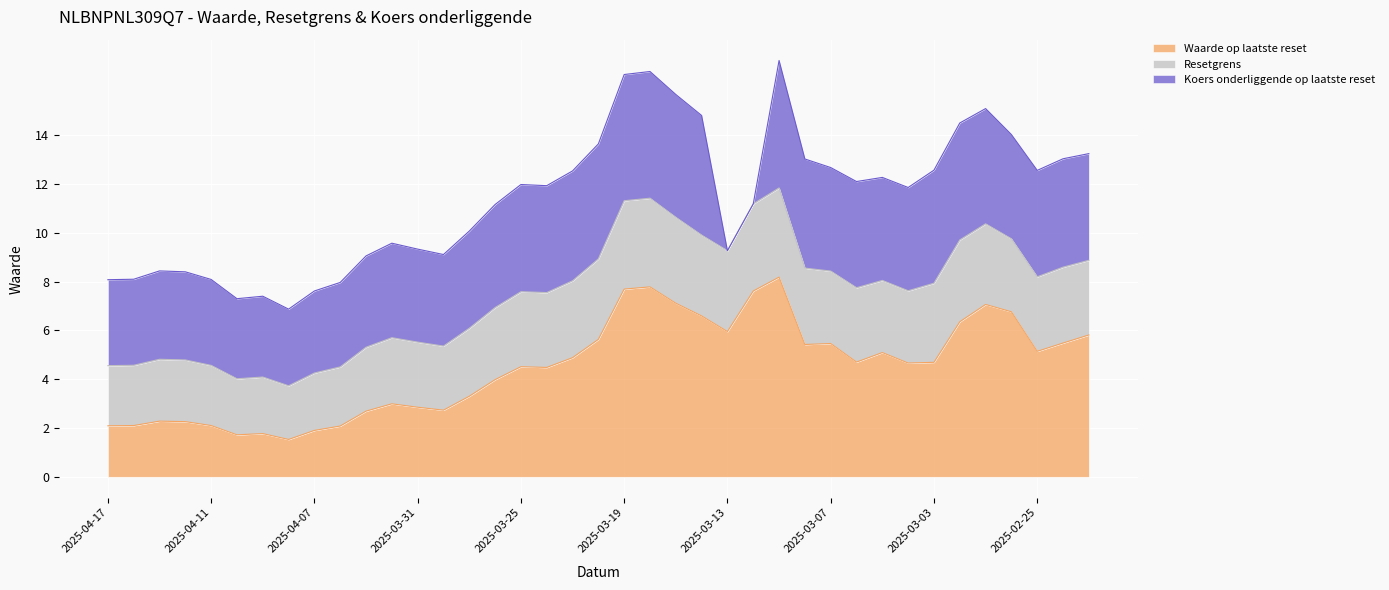

What are all the series names shown in the legend?

Waarde op laatste reset, Resetgrens, Koers onderliggende op laatste reset